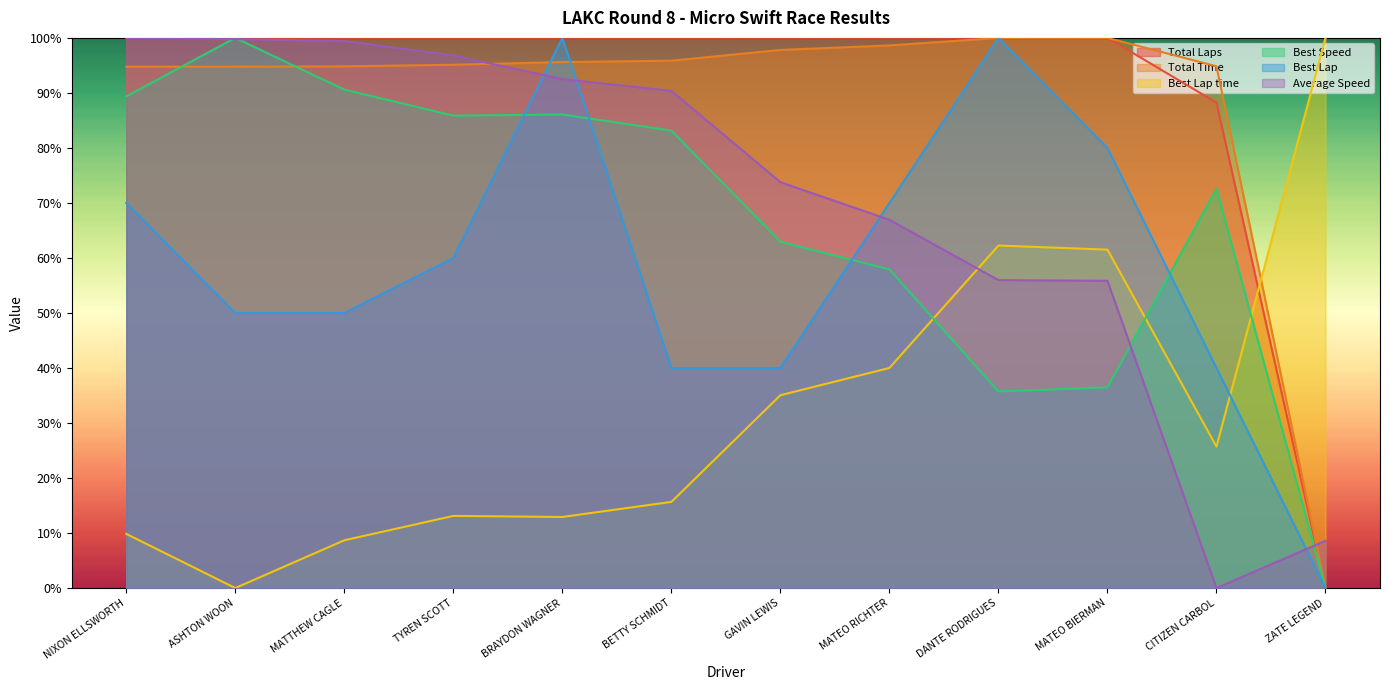

Count the number of categories in the chart.

12